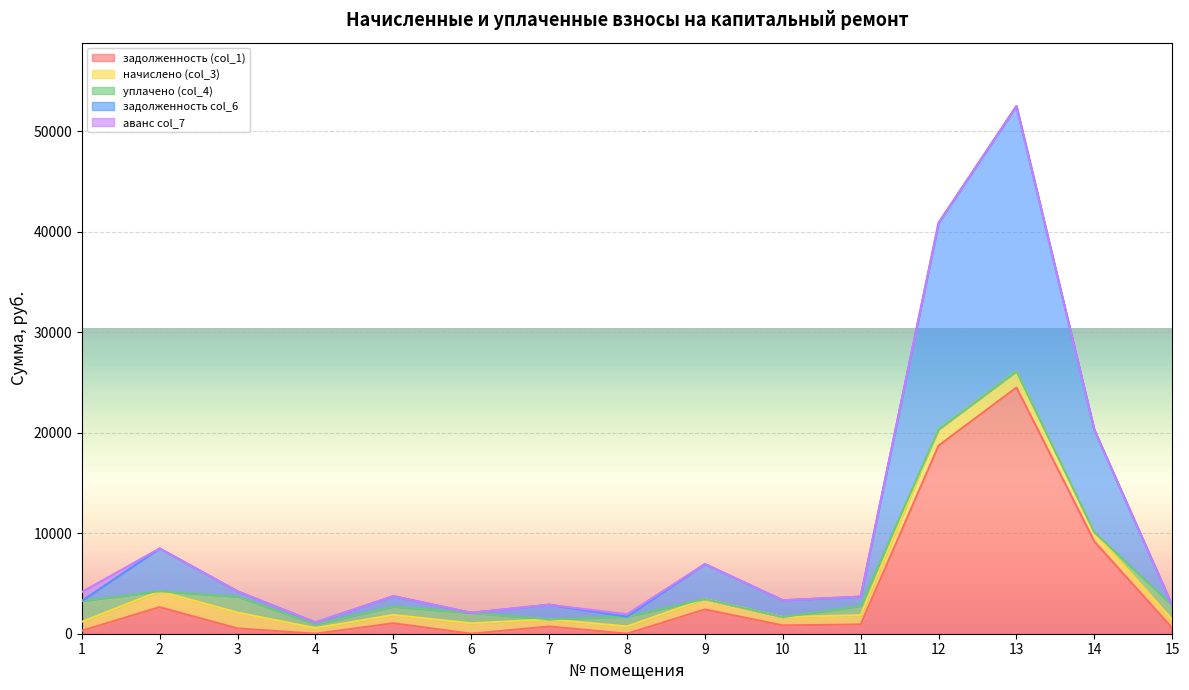

At 15, list the series in order from largest to smallest.

уплачено (col_4), начислено (col_3), задолженность (col_1), аванс col_7, задолженность col_6